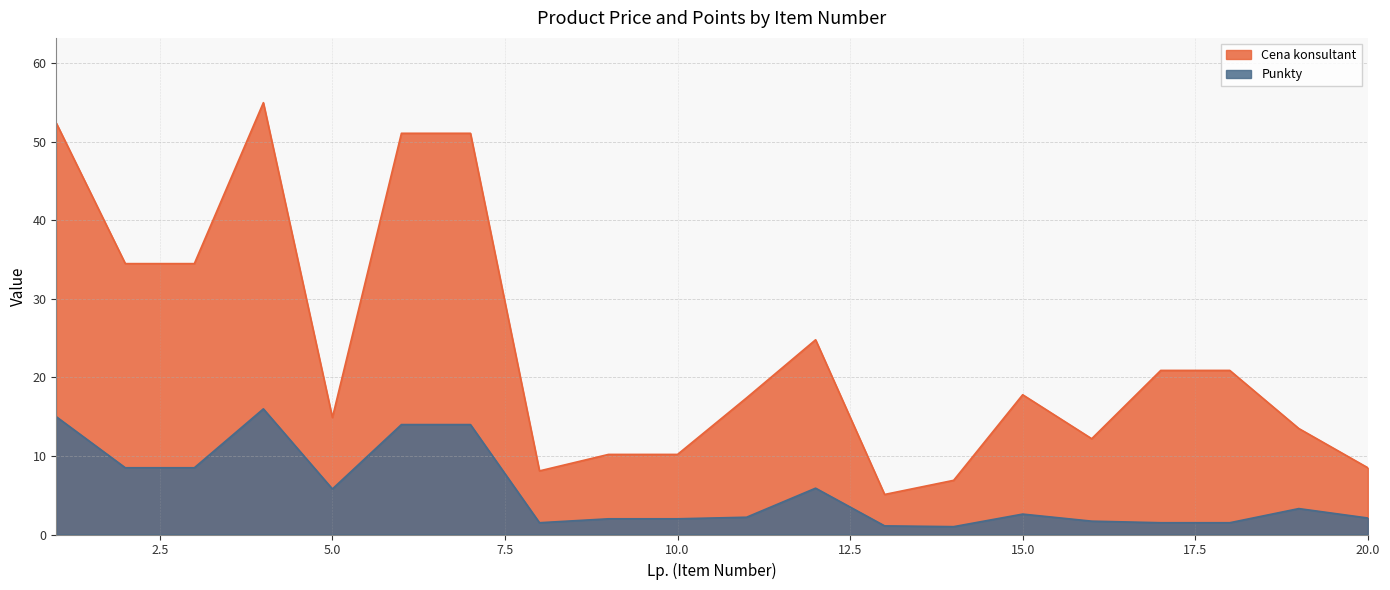

List the series in order of their peak value, highest first.

Cena konsultant, Punkty